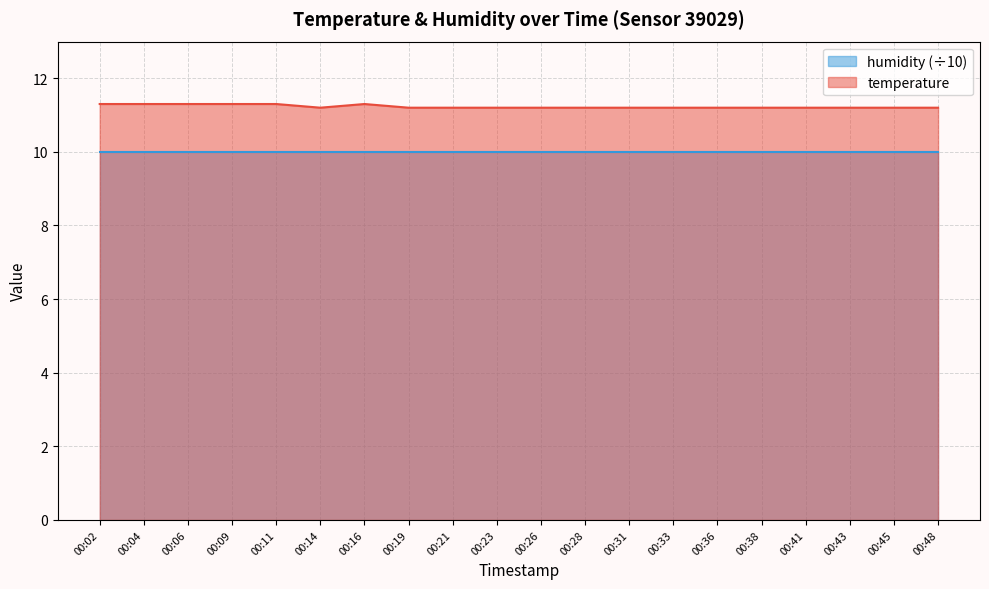

What is the ratio of the value at 00:31 to the value at 00:21?

1.0